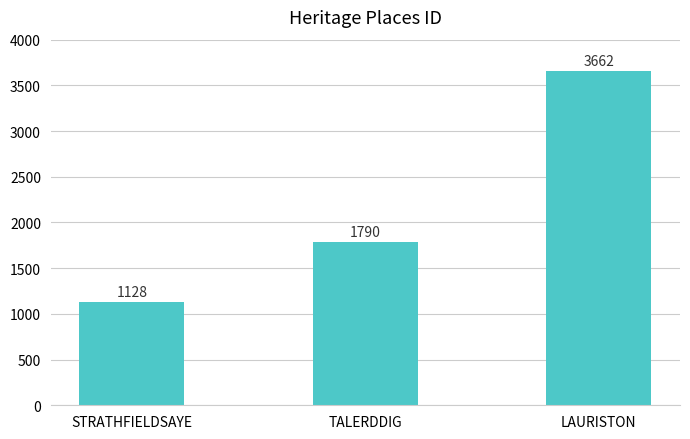

The chart shows a value of 3662 at LAURISTON. True or false?

True